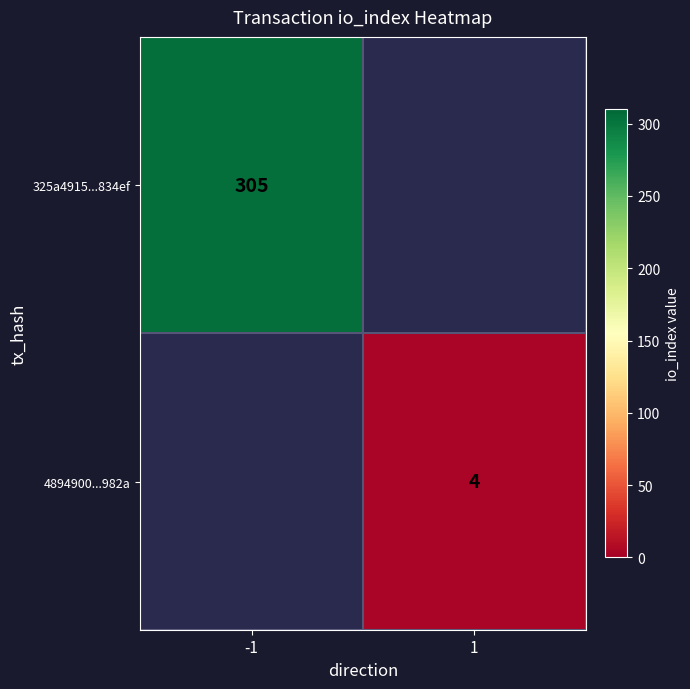

The 325a4915...834ef series shows 403 at -1. True or false?

False